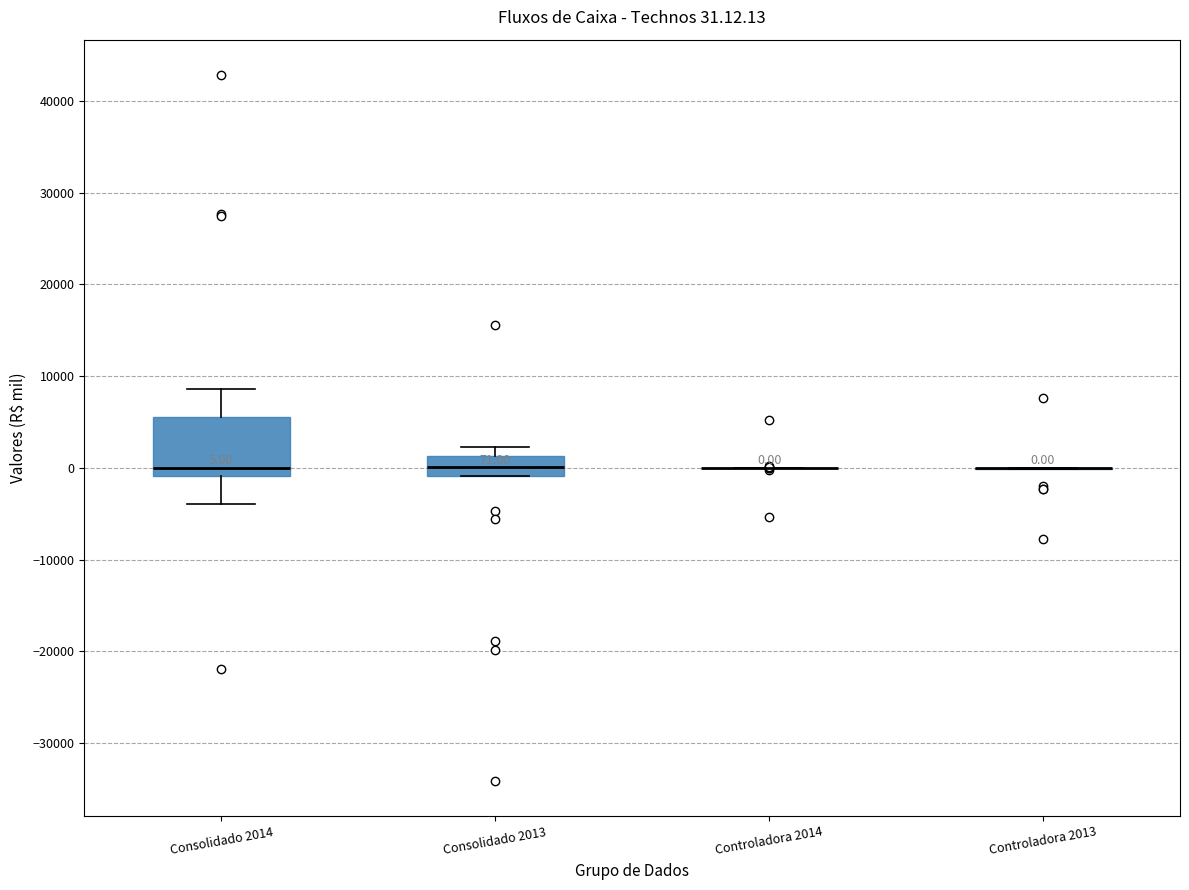

Which box is the tallest, from its lower edge to its upper edge?

Consolidado 2014